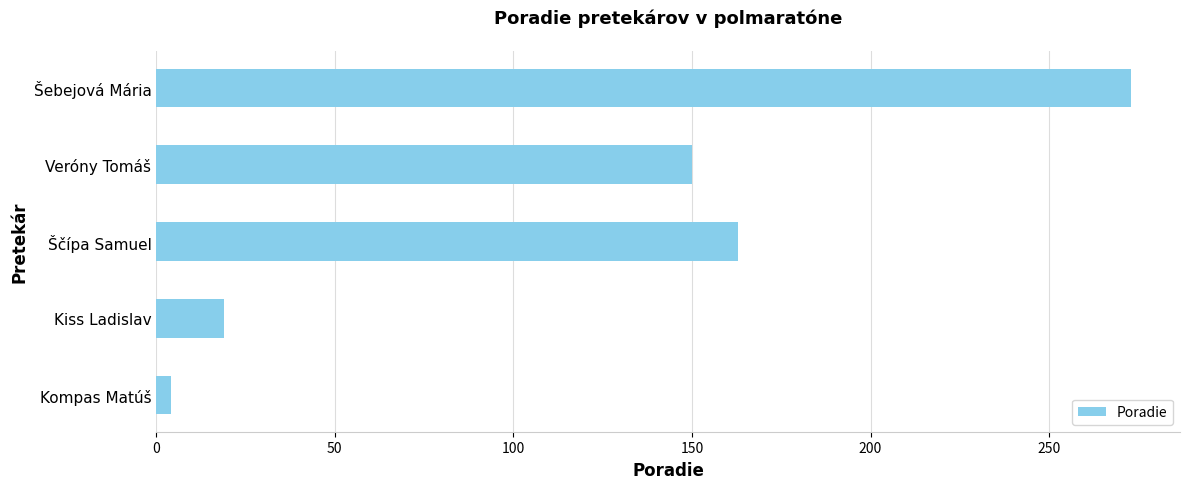

Is it true that the value at Šebejová Mária is 96?

False